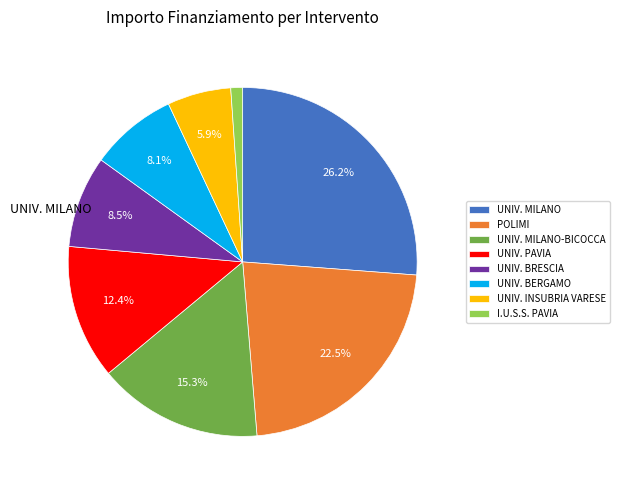

What percentage do POLIMI and UNIV. BRESCIA together represent?

31.0%